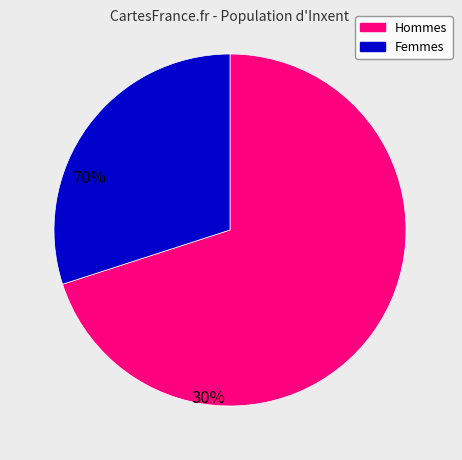

Is there a majority slice in this chart?

Yes